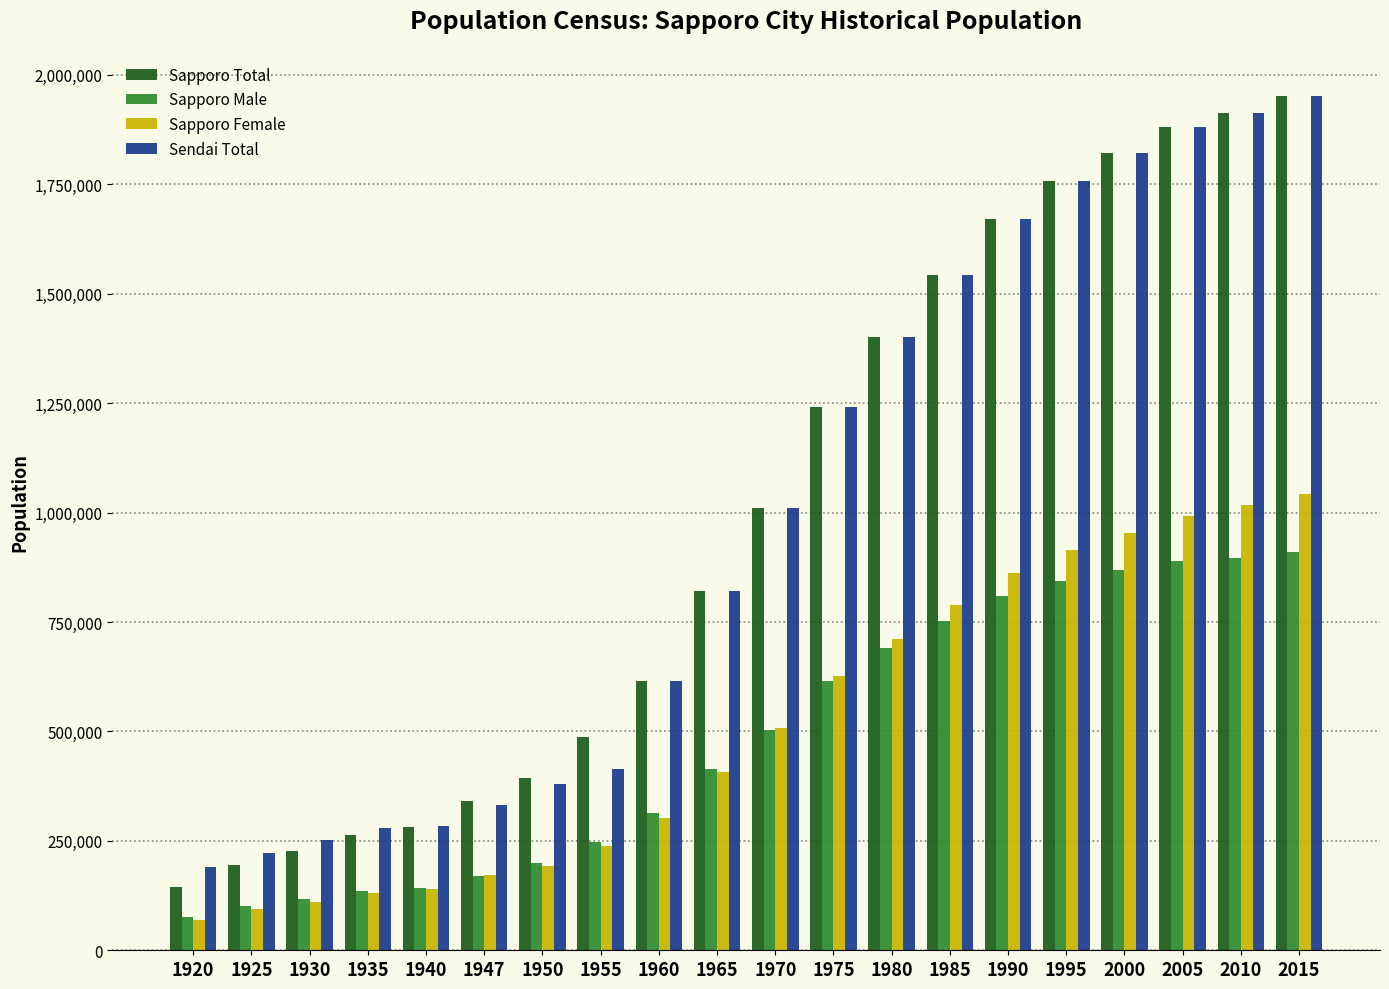

What is the difference between the maximum and minimum values in the Sendai Total series?

1762343